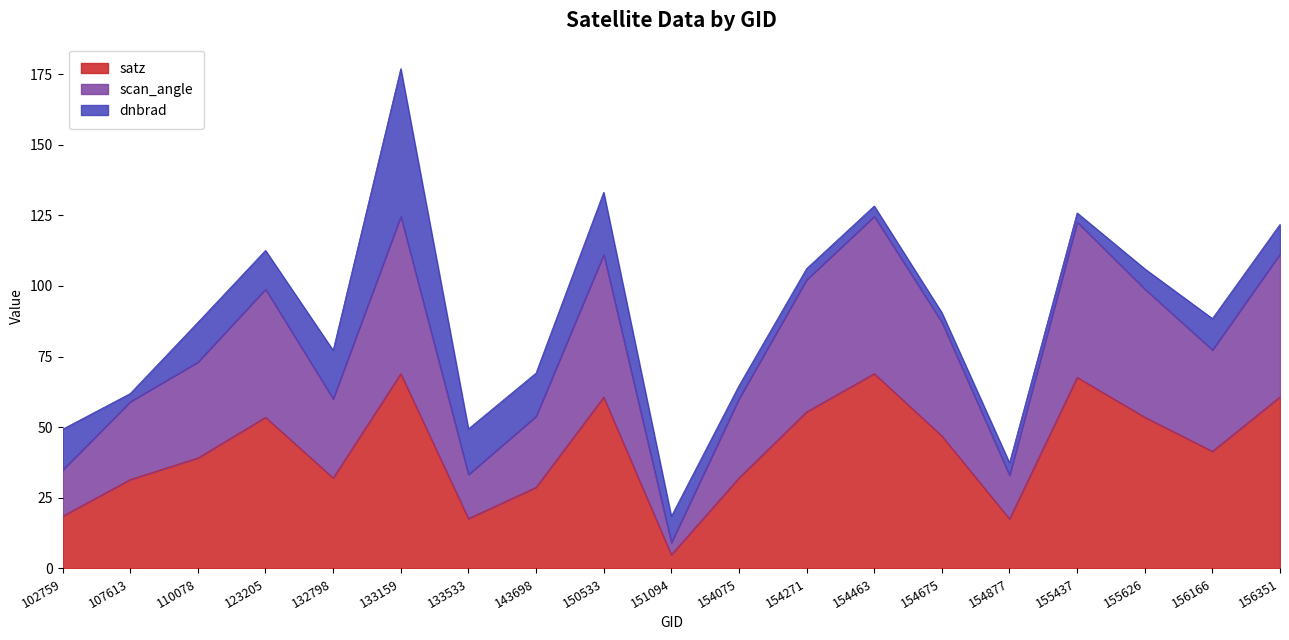

What is the total value across all series at 154075?

64.7